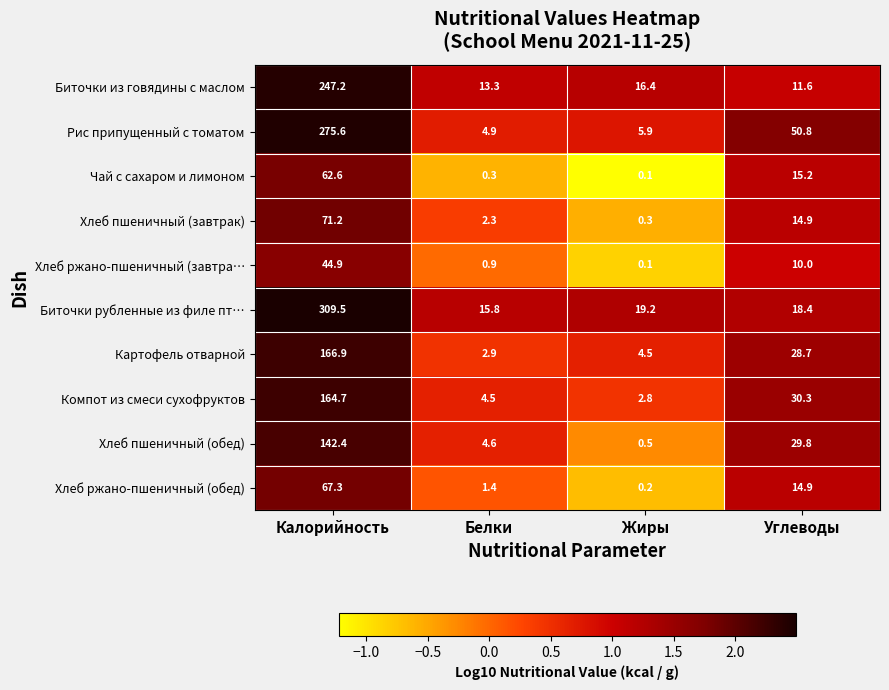

What is the difference between the maximum and minimum values in the Рис припущенный с томатом series?

270.7